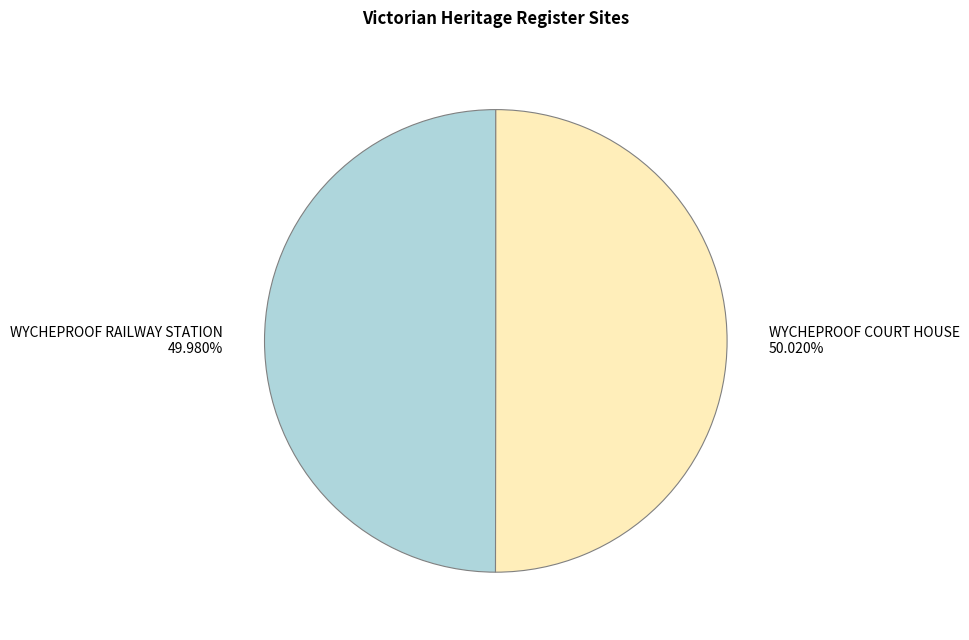

Is it true that WYCHEPROOF COURT HOUSE is 50% of the pie?

True